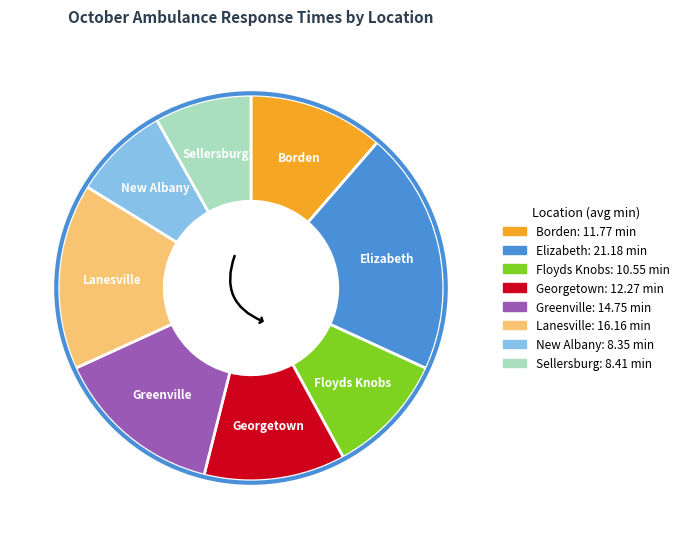

Is there any slice that represents more than half of the pie?

No